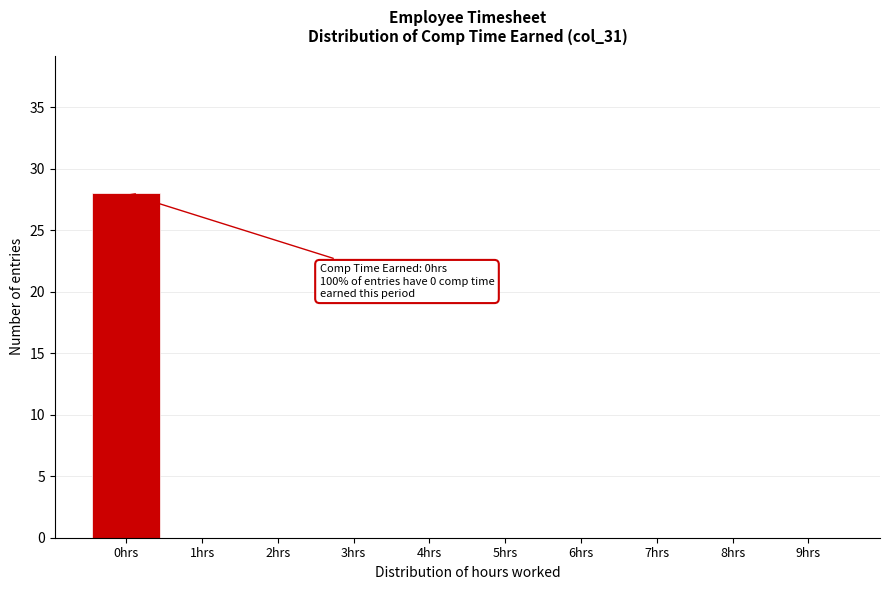

Reading left to right, extract all data points from this chart.

0hrs=28	1hrs=0	2hrs=0	3hrs=0	4hrs=0	5hrs=0	6hrs=0	7hrs=0	8hrs=0	9hrs=0